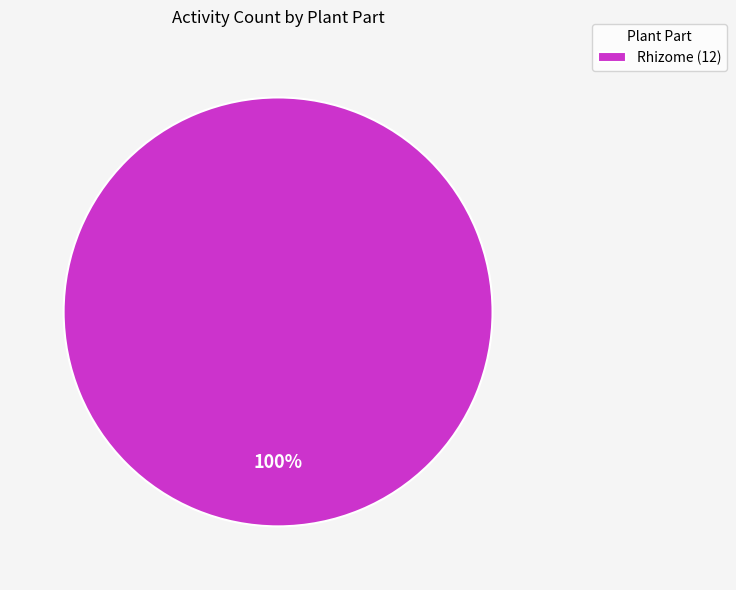

To the nearest percent, what portion does Rhizome (12) represent?

100%